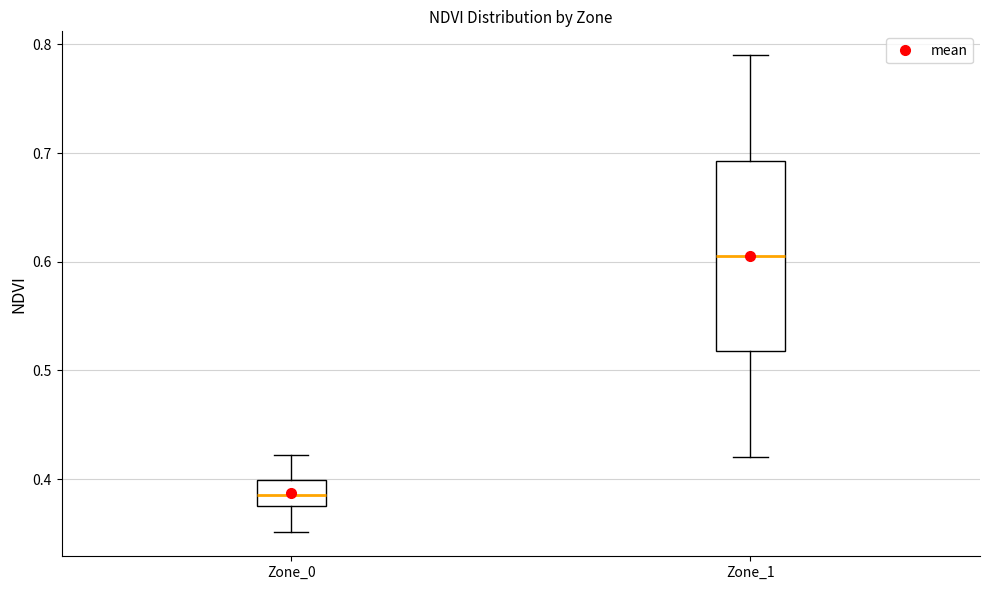

Which box's median line is the lowest?

Zone_0